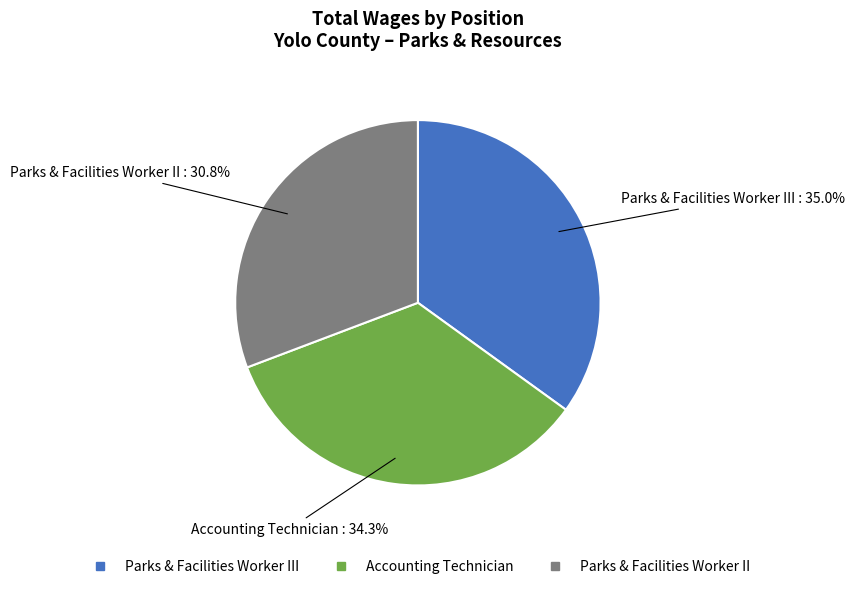

Is there a majority slice in this chart?

No